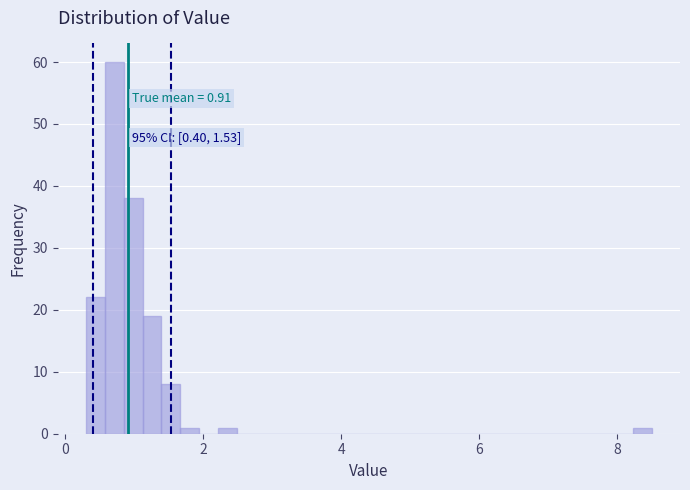

Around what value on the x-axis is the tallest bar? Give the approximate position of its centre, as read against the axis.

0.8